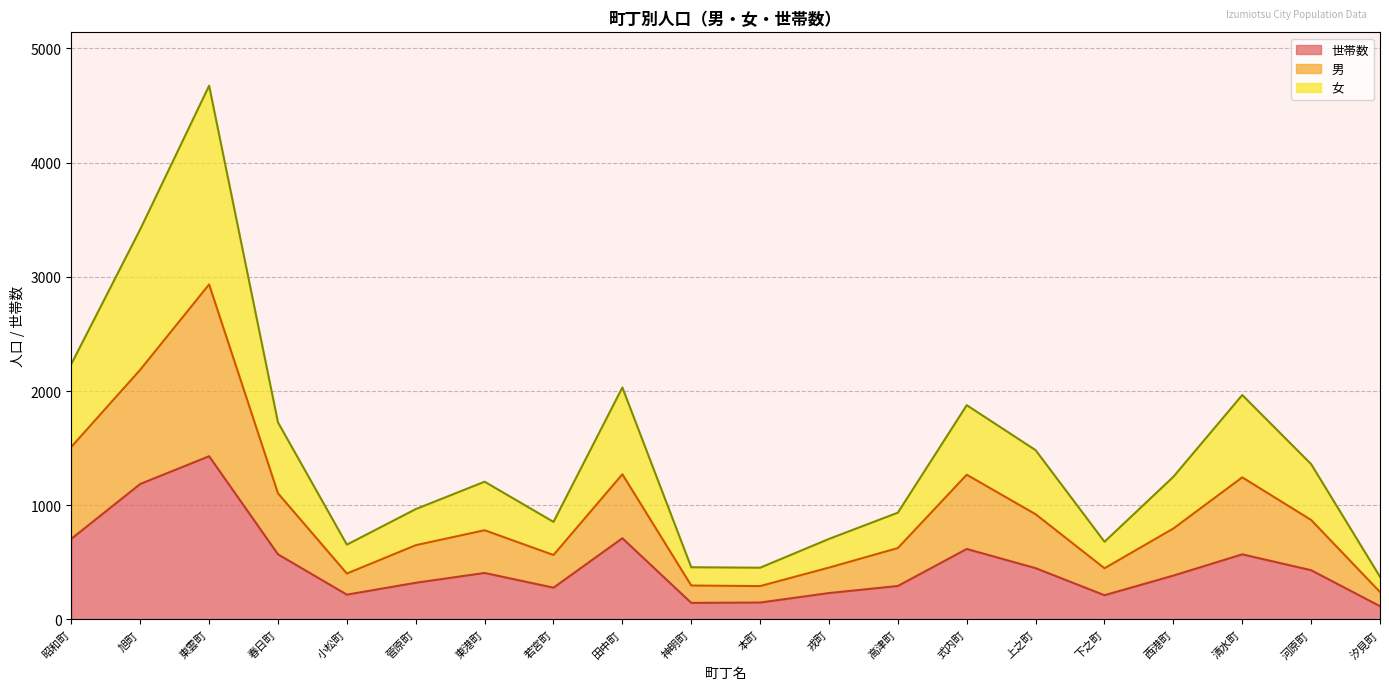

Which has a higher value, 上之町 or 西港町?

上之町